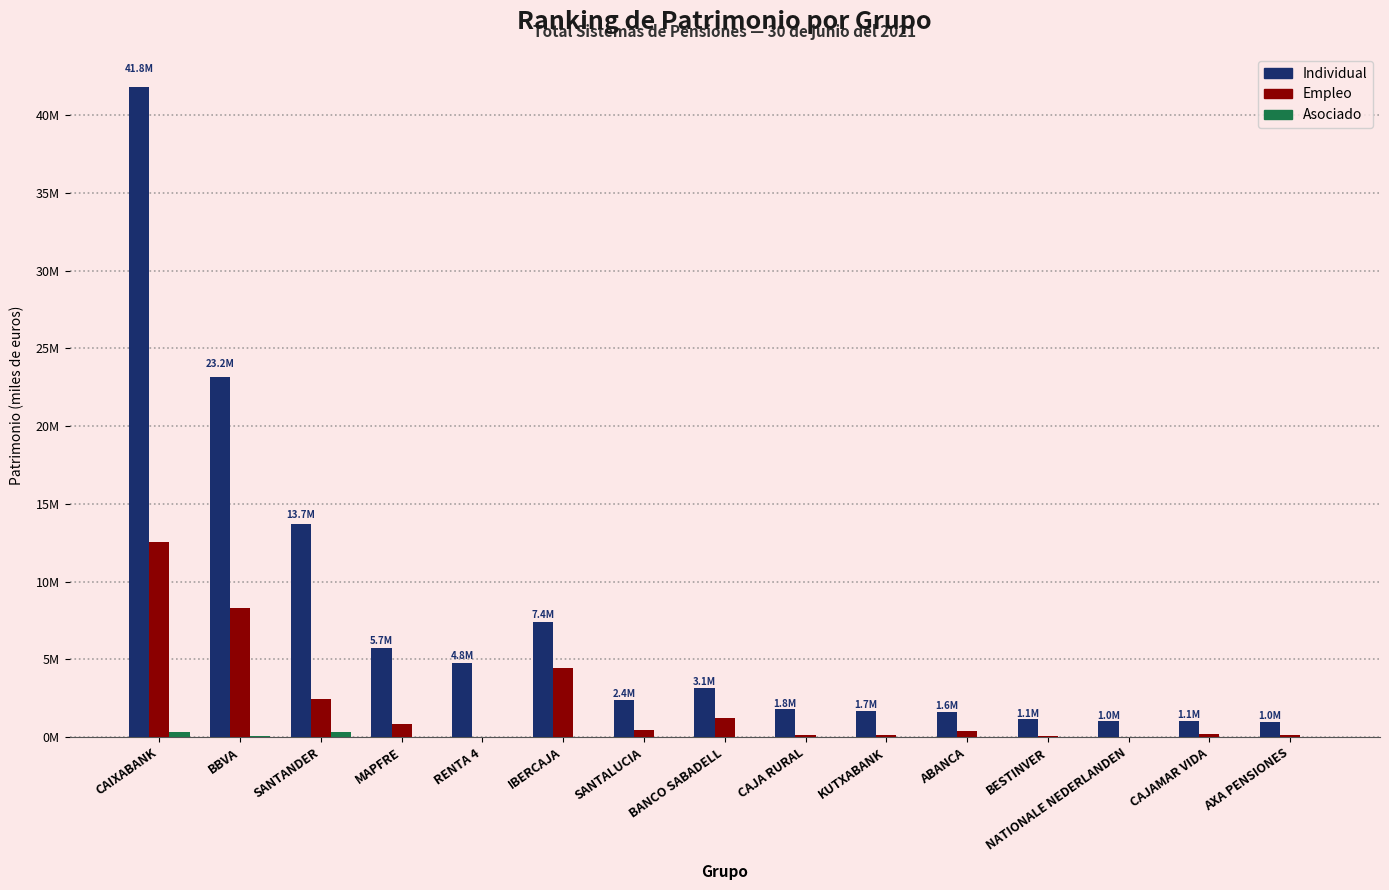

Rank the series by their average value, from highest to lowest.

Individual, Empleo, Asociado